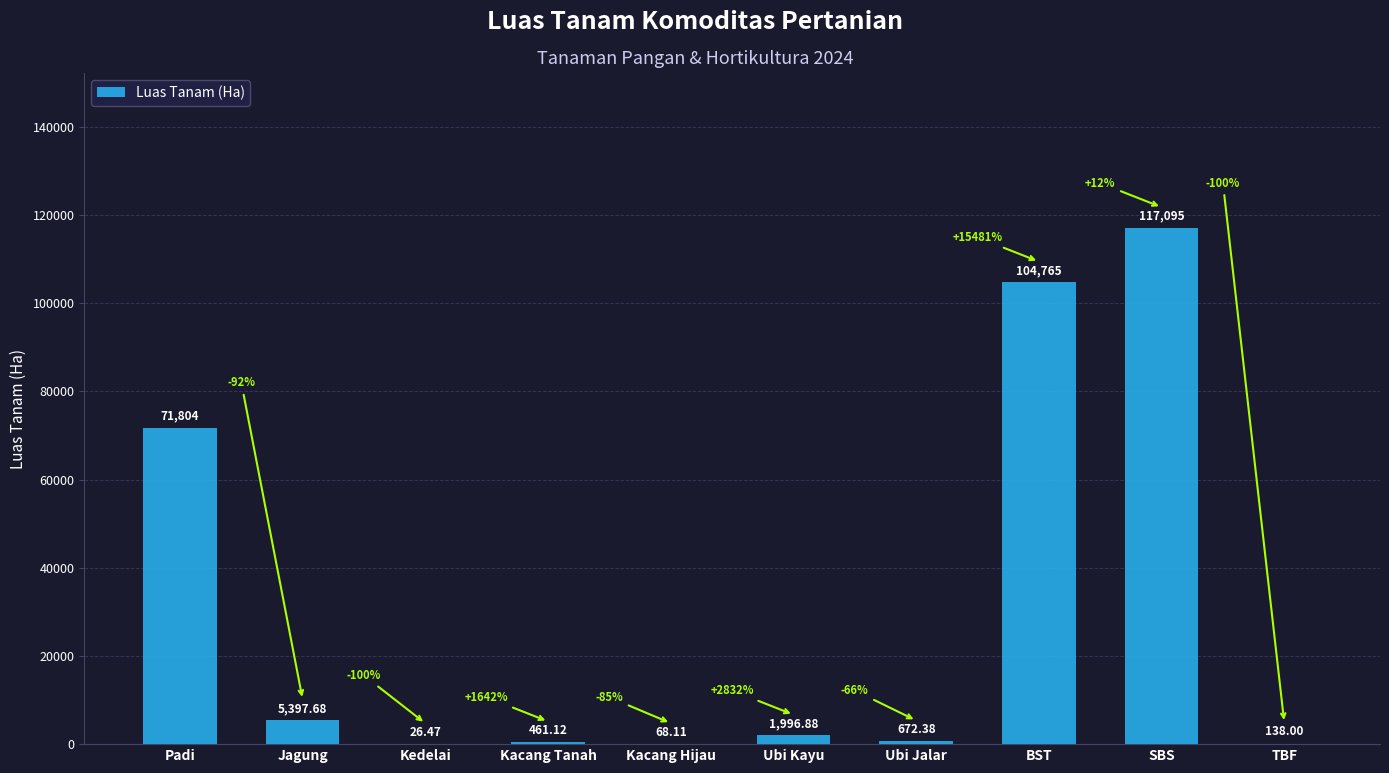

Where does the data first go above 1996?

Padi